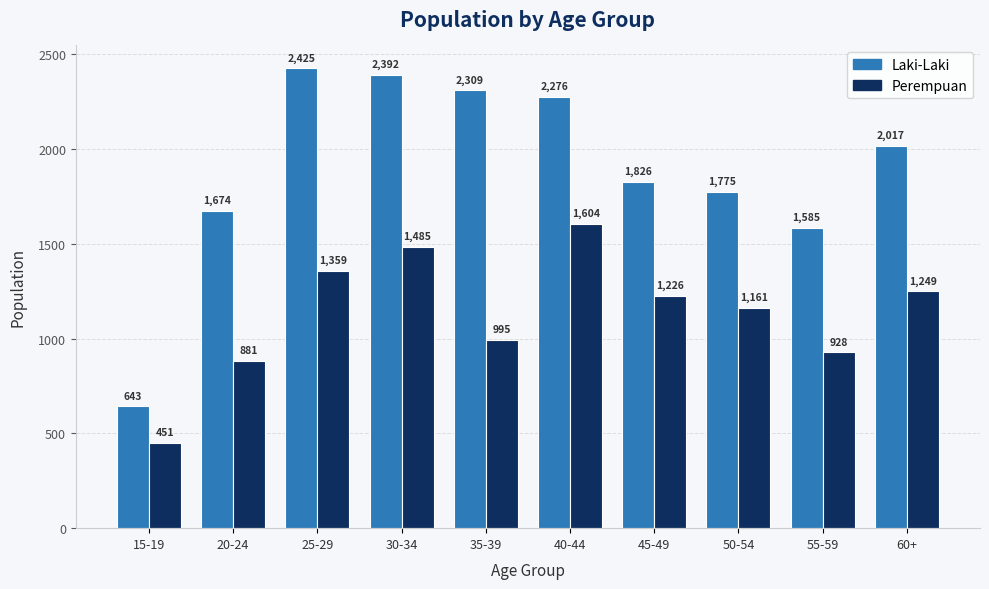

Reading left to right, list all the values displayed in this chart.

Laki-Laki: 643	1674	2425	2392	2309	2276	1826	1775	1585	2017
Perempuan: 451	881	1359	1485	995	1604	1226	1161	928	1249